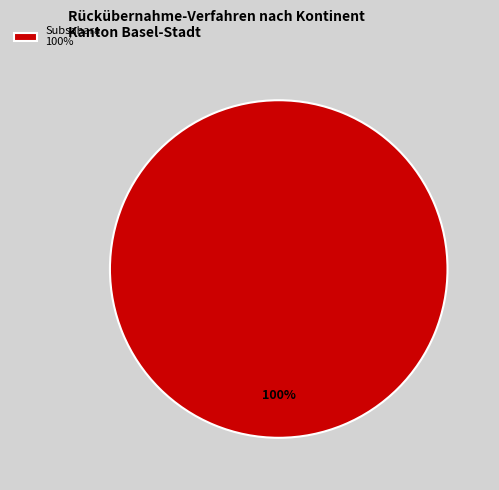

Is it true that Subsahara 100% is 90% of the pie?

False